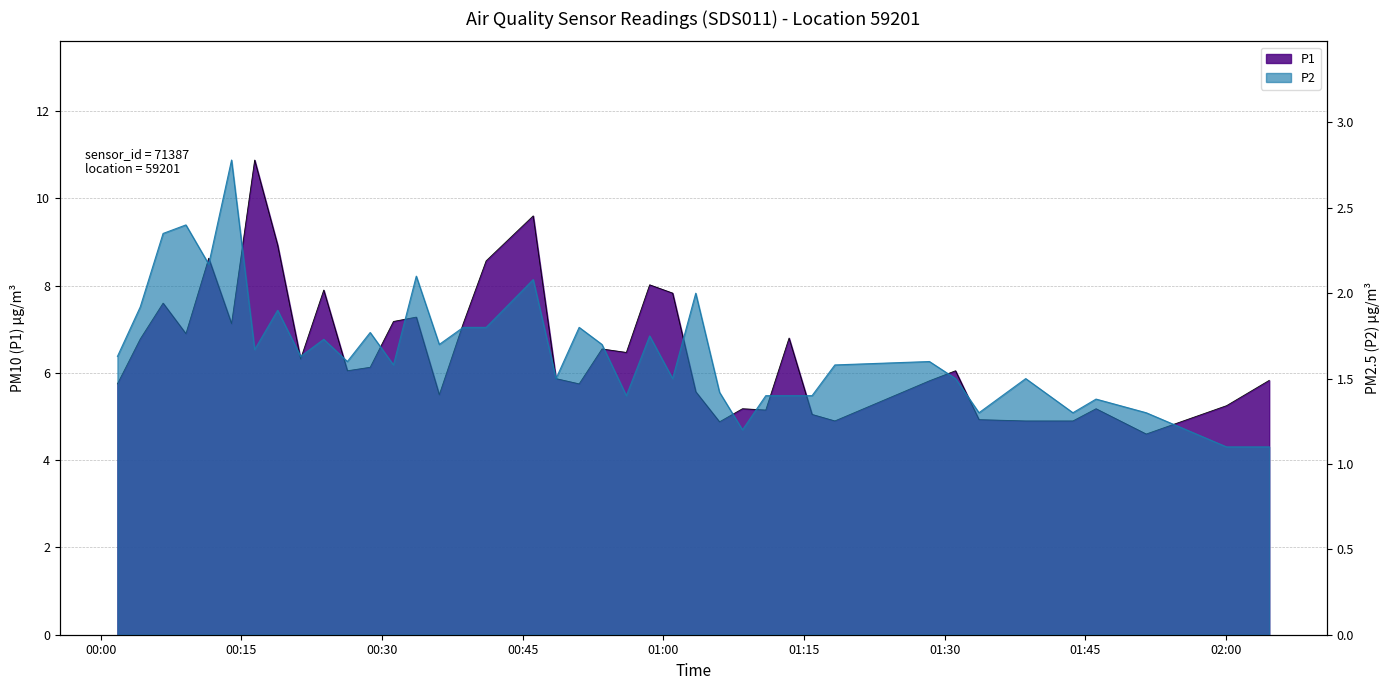

What is the minimum value for P2?

1.1